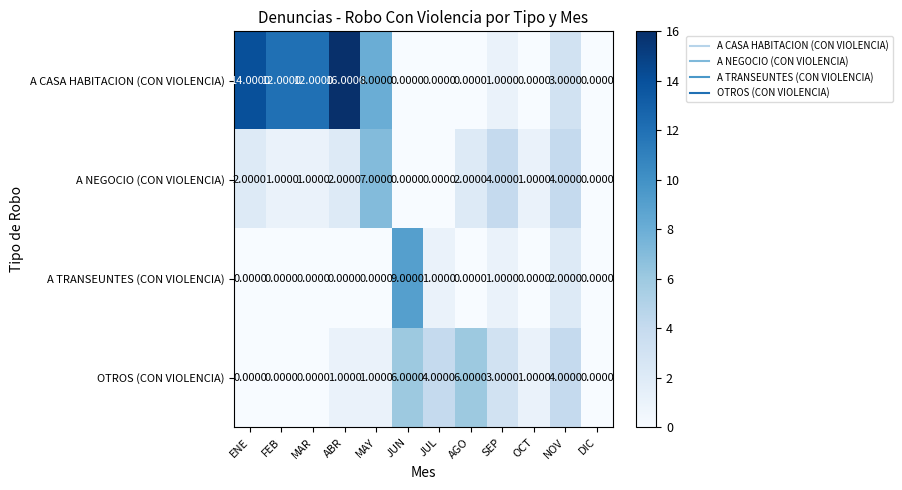

At which label is OTROS (CON VIOLENCIA) closest to 3?

SEP